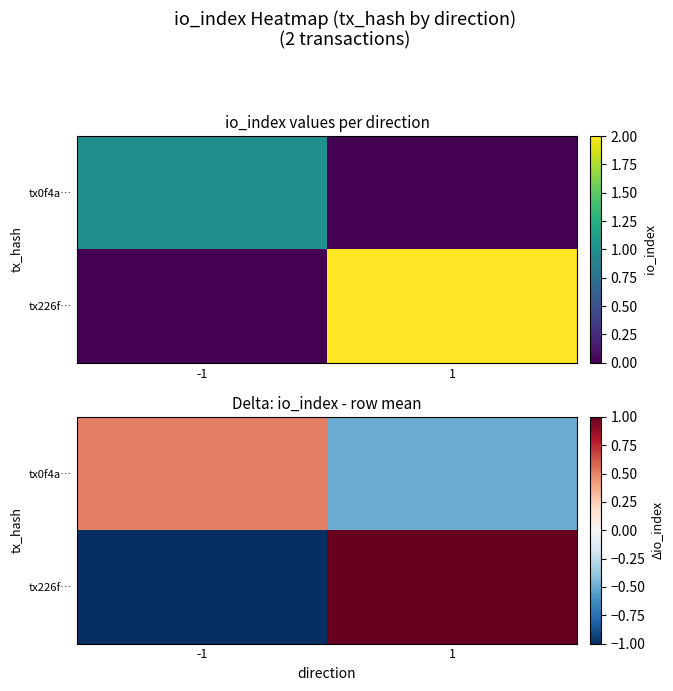

How many tx0f4a… values are between 0 and 1?

1